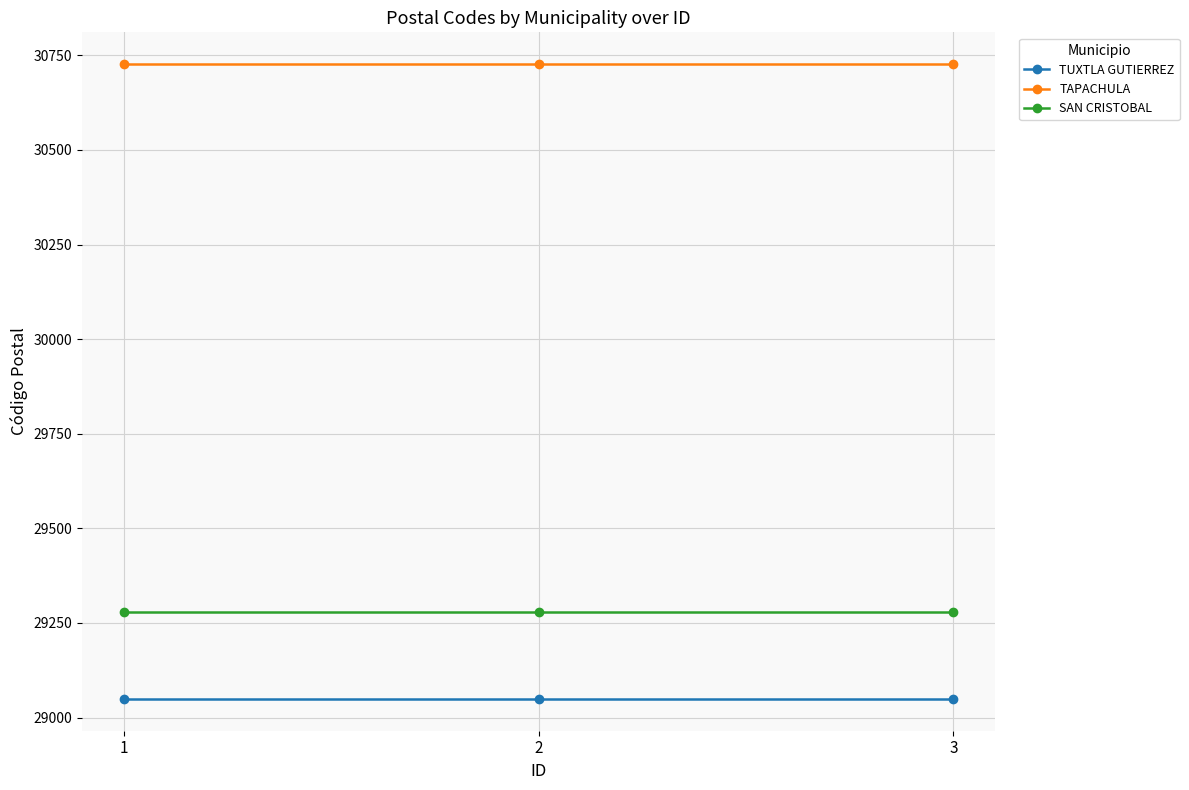

How many series are shown in this chart?

3